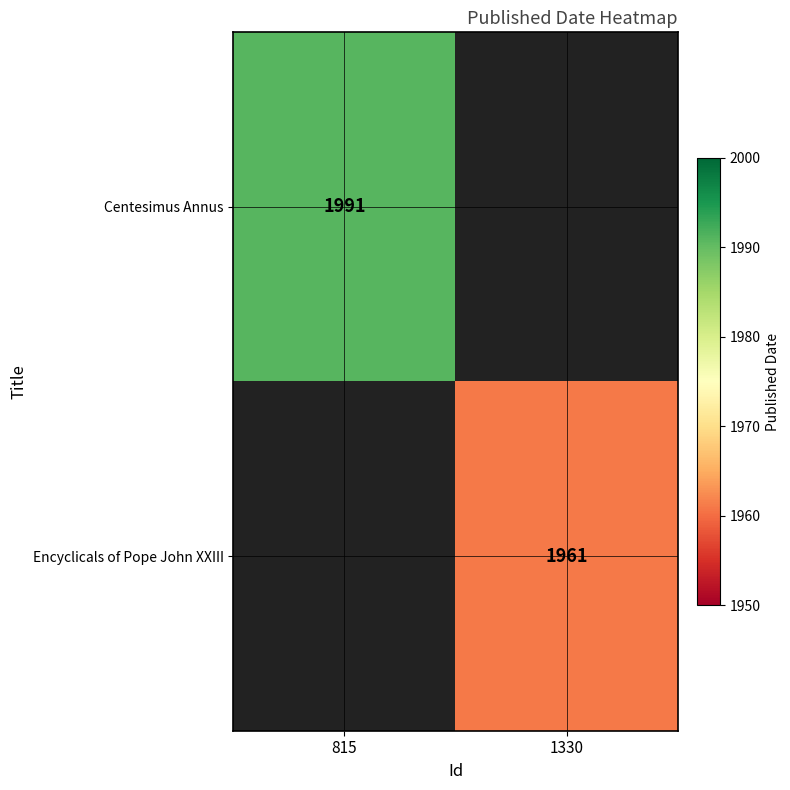

Which category has the lowest value across all series?

1330